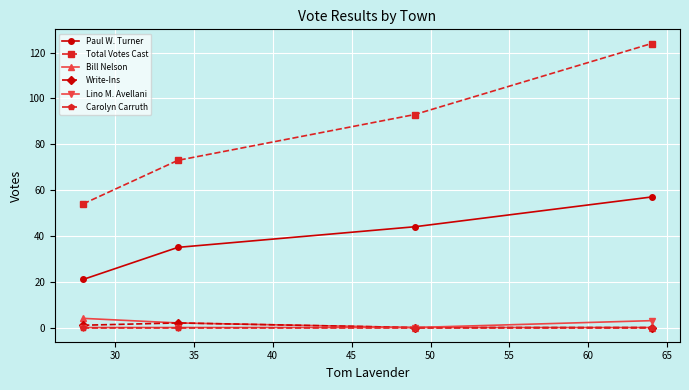

What is the difference between the maximum and minimum values in the Paul W. Turner series?

36